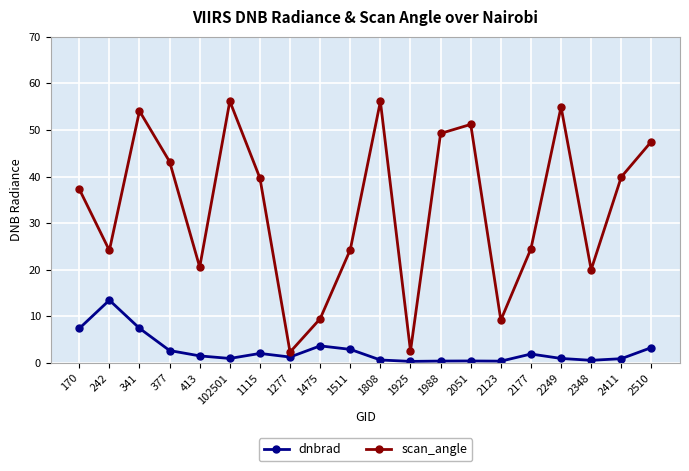

How many categories are shown in the chart?

20